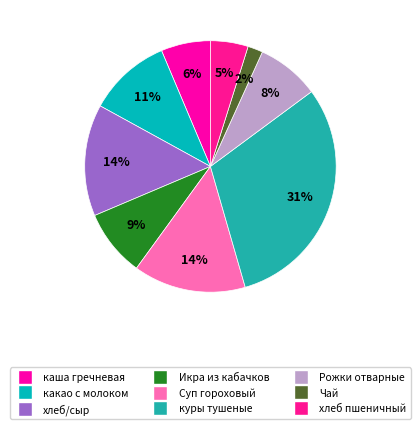

To the nearest percent, what is the difference between the largest and smallest slice percentages?

29%